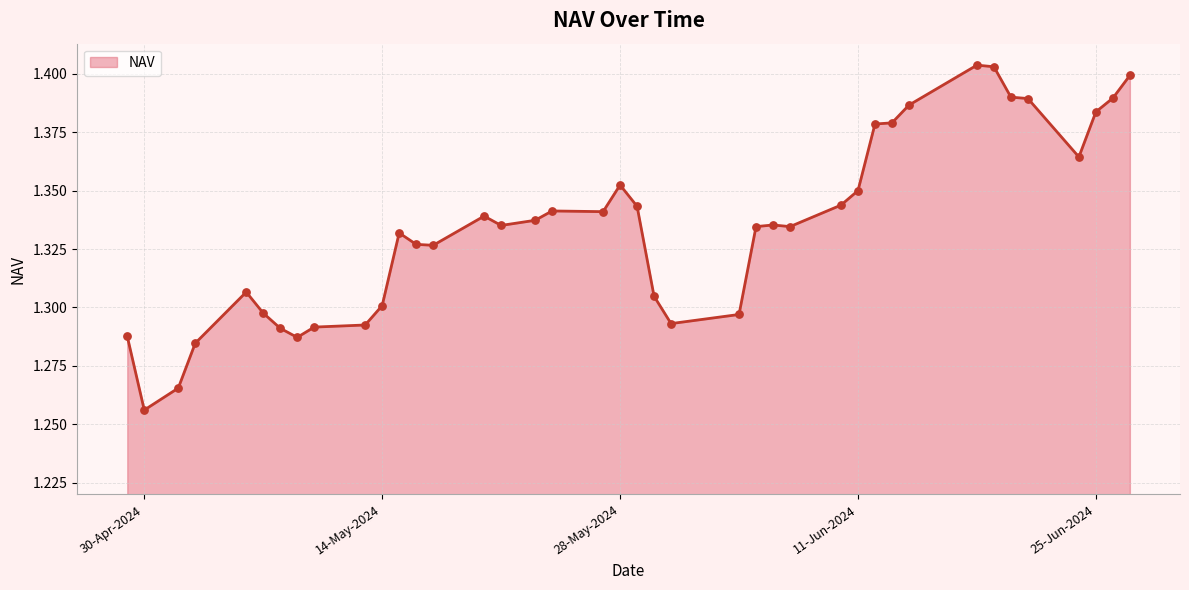

How many lines are shown in the chart?

1